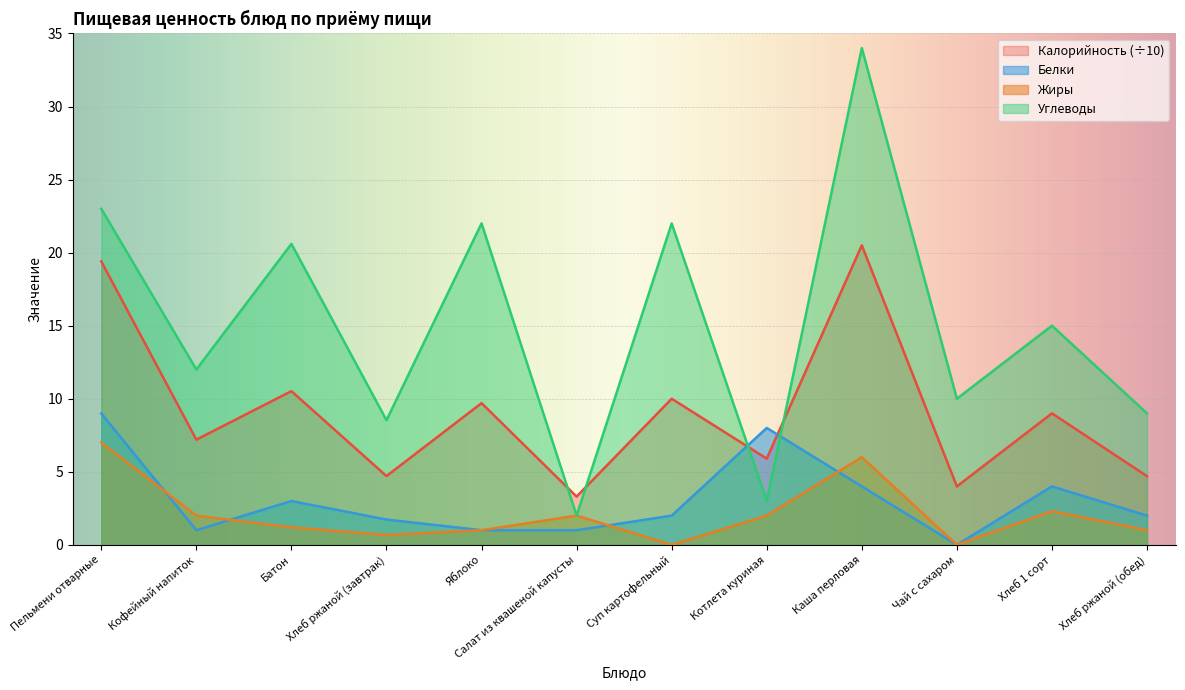

Rank the series by their maximum value, from lowest to highest.

Жиры, Белки, Калорийность (÷10), Углеводы